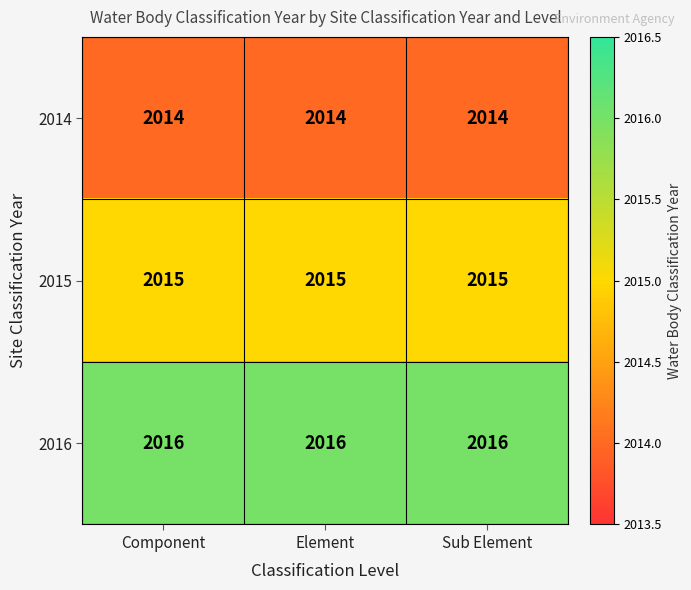

True or false: 2014 has a value of 2014 at Component.

True